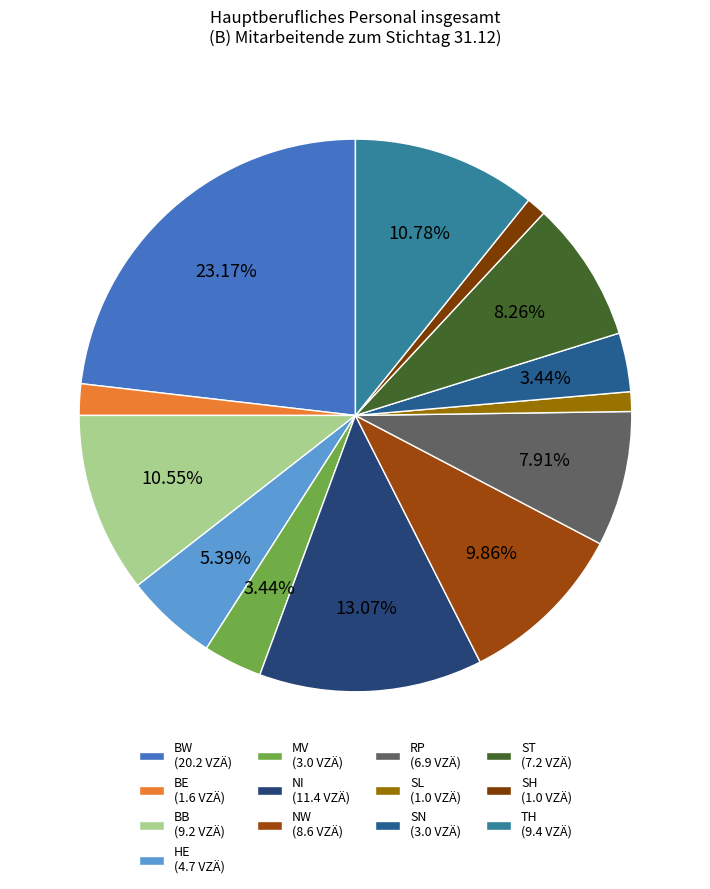

Is there a majority slice in this chart?

No